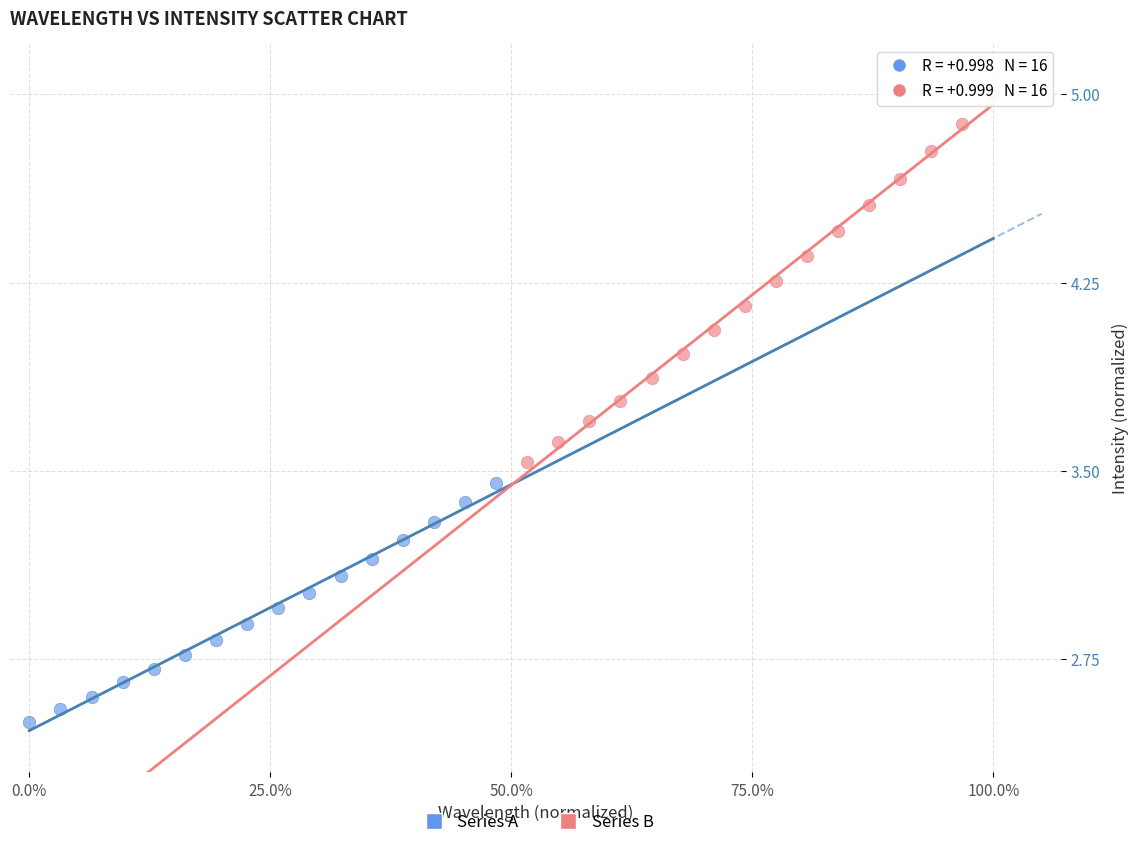

What are all the series names shown in the legend?

Series A, Series B